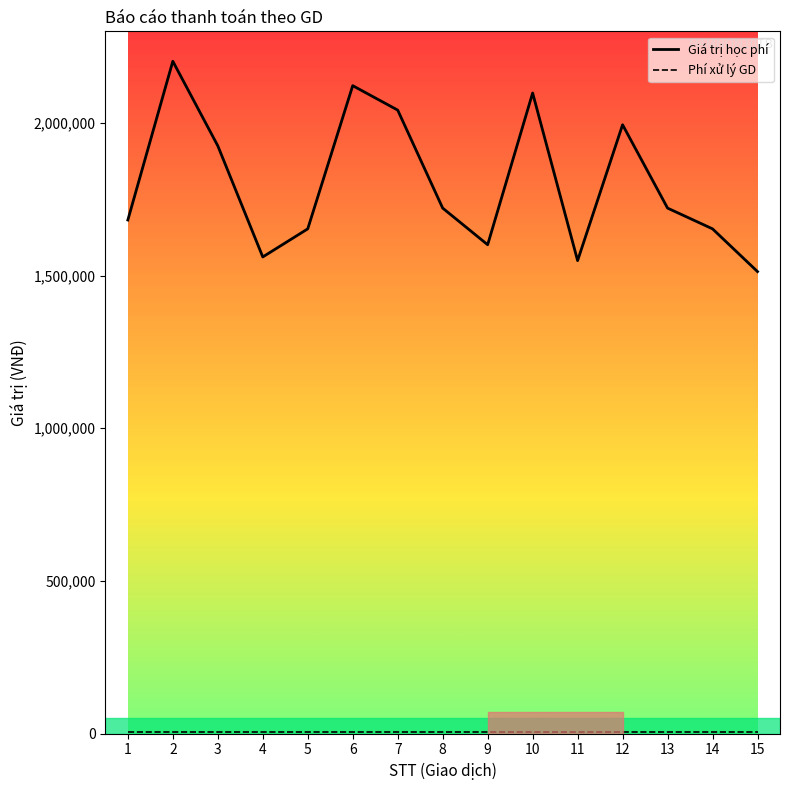

How many lines are shown in the chart?

2